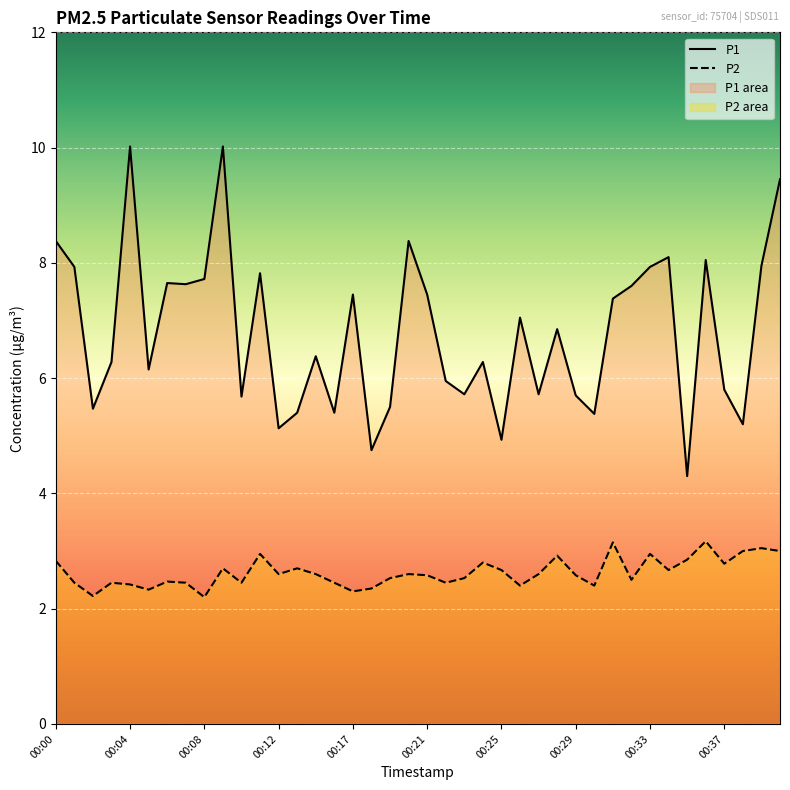

What is the average value of the P2 series?

2.6